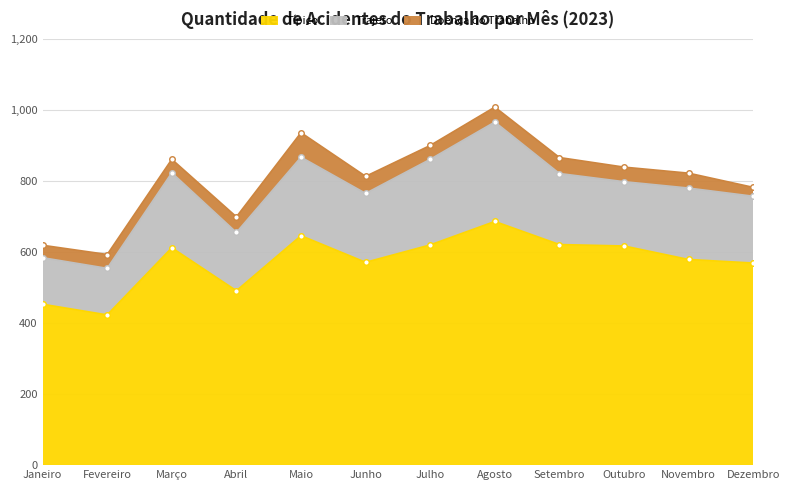

What position from the right is Fevereiro?

11